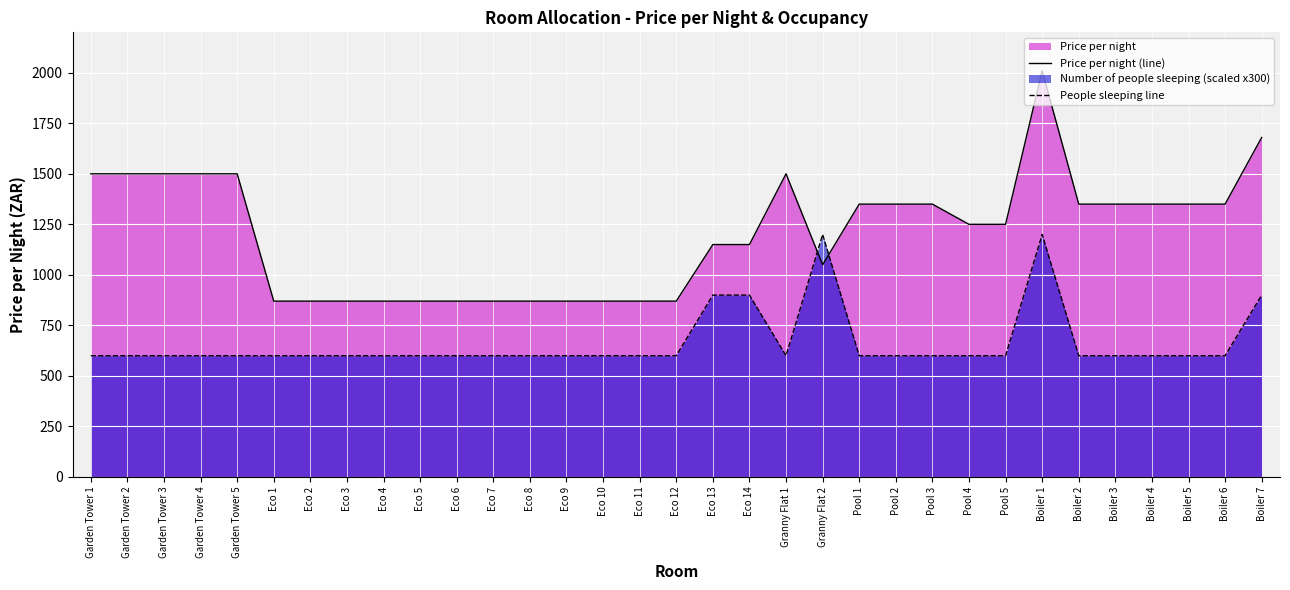

How many series are shown in this chart?

2